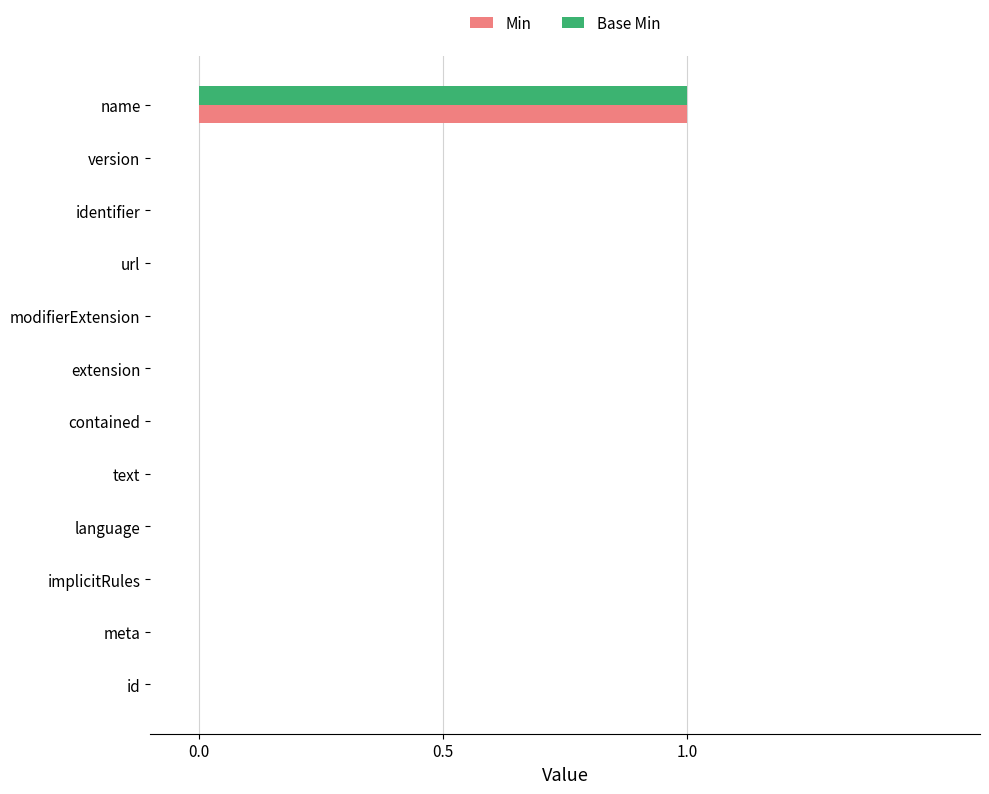

Which category has the highest value in the Min series?

name